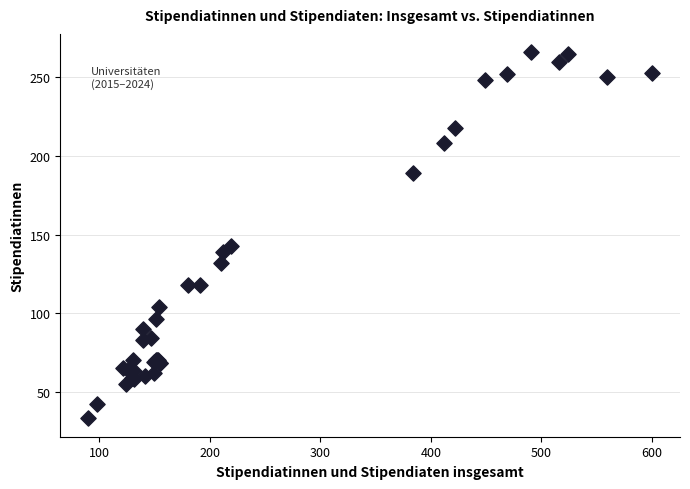

What Y value in the scatter plot is closest to 149?

143